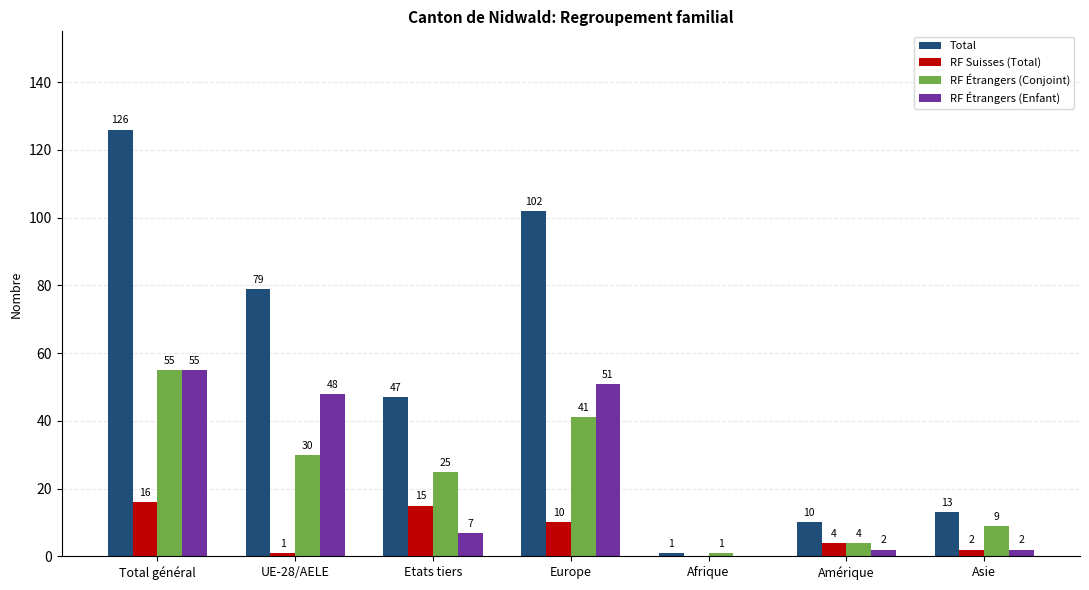

Which series changed the most between Total général and Etats tiers?

Total